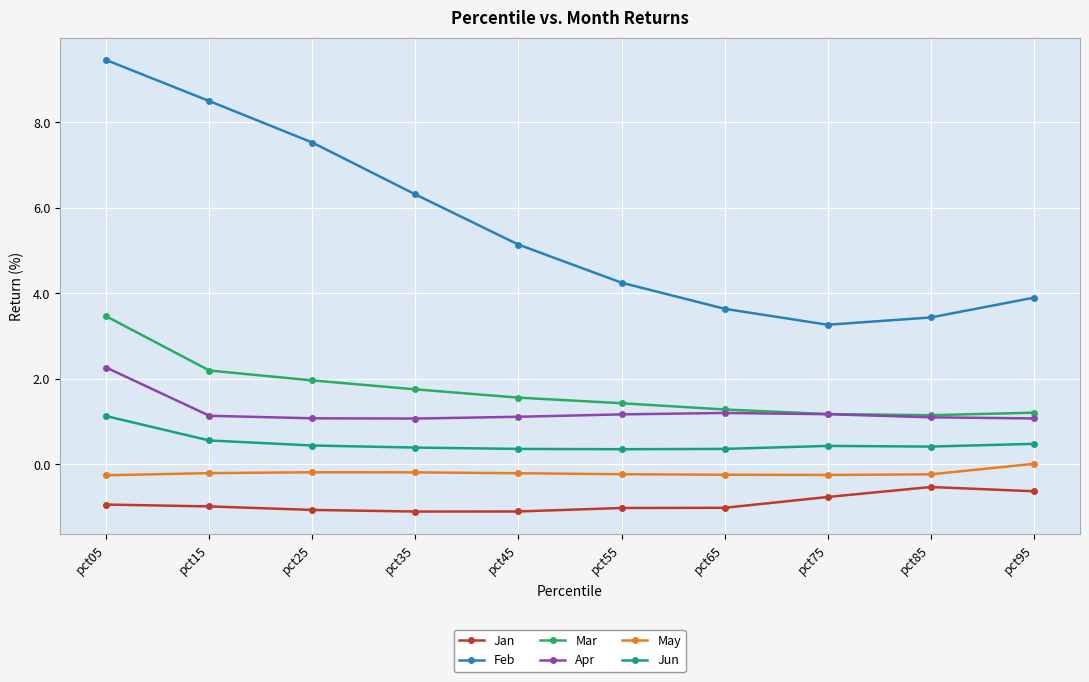

Which series has the largest range (max minus min)?

Feb